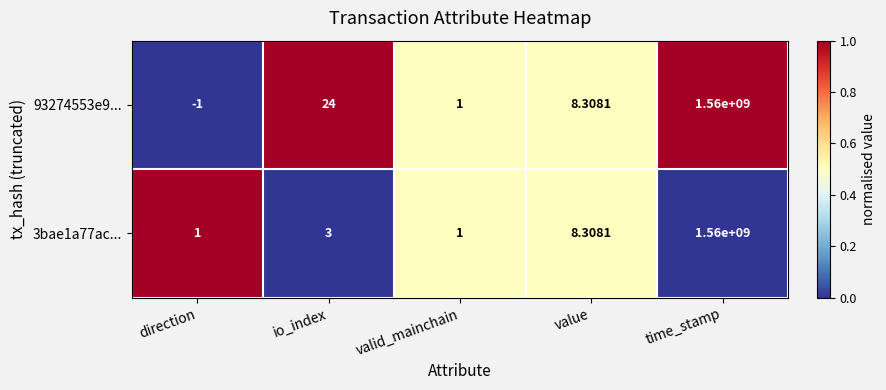

How many categories are shown in the chart?

5